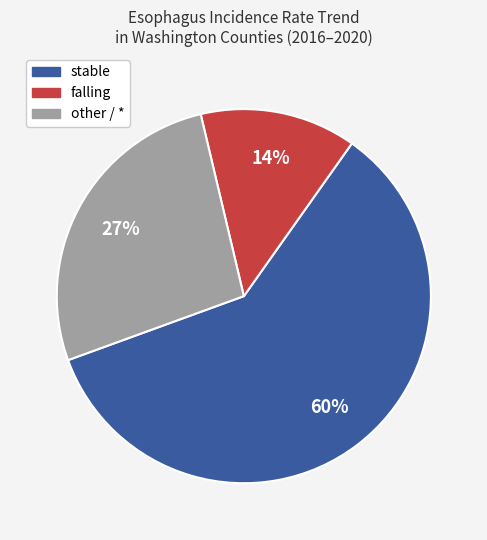

To the nearest percent, what is the average slice percentage?

33%